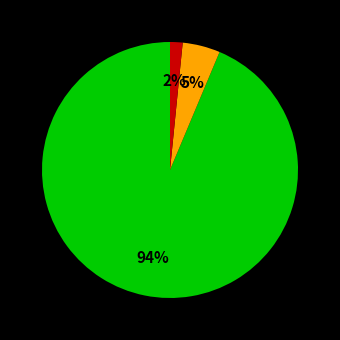

Is there a majority slice in this chart?

Yes